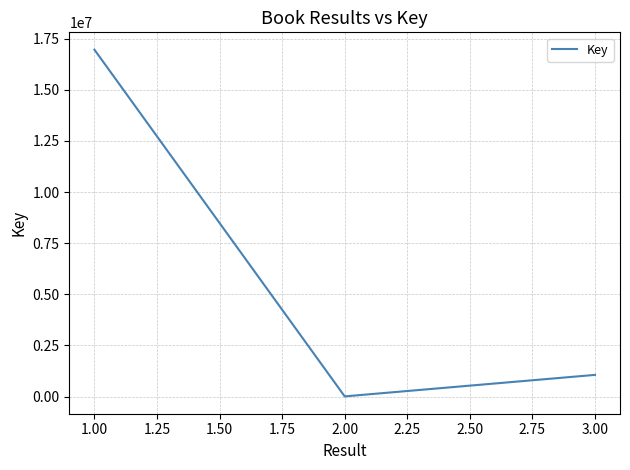

Count the number of data series in this chart.

1